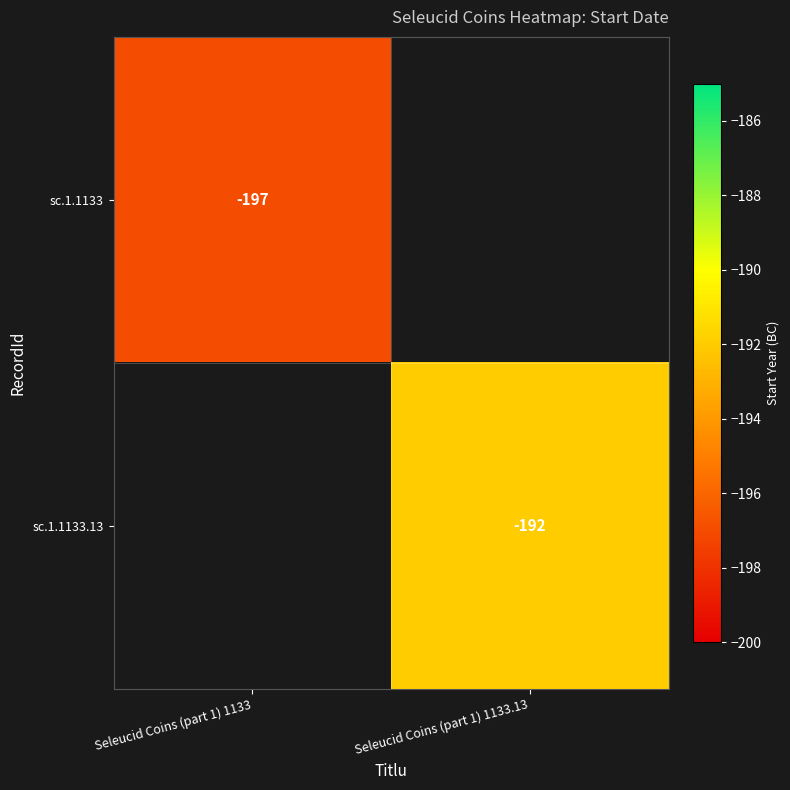

Is the value of sc.1.1133 at Seleucid Coins (part 1) 1133 greater than the value of sc.1.1133.13 at Seleucid Coins (part 1) 1133.13?

No